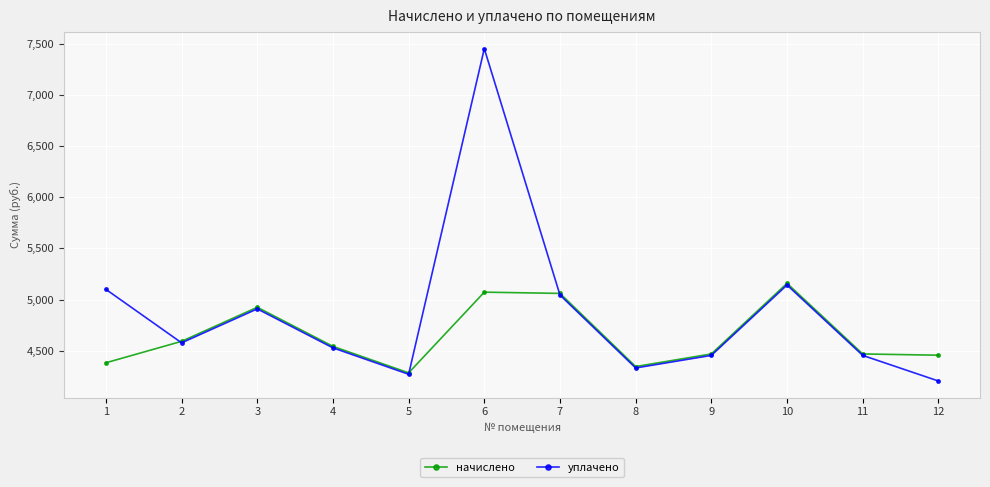

The value of начислено at 2 is 1340.1. True or false?

False